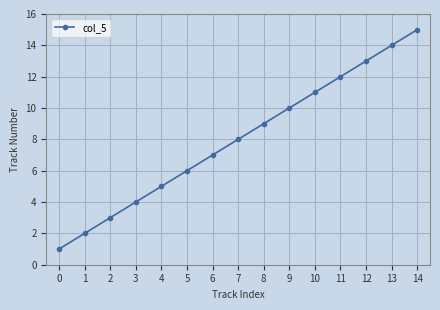

What is the value of the 3rd point from the left?

3